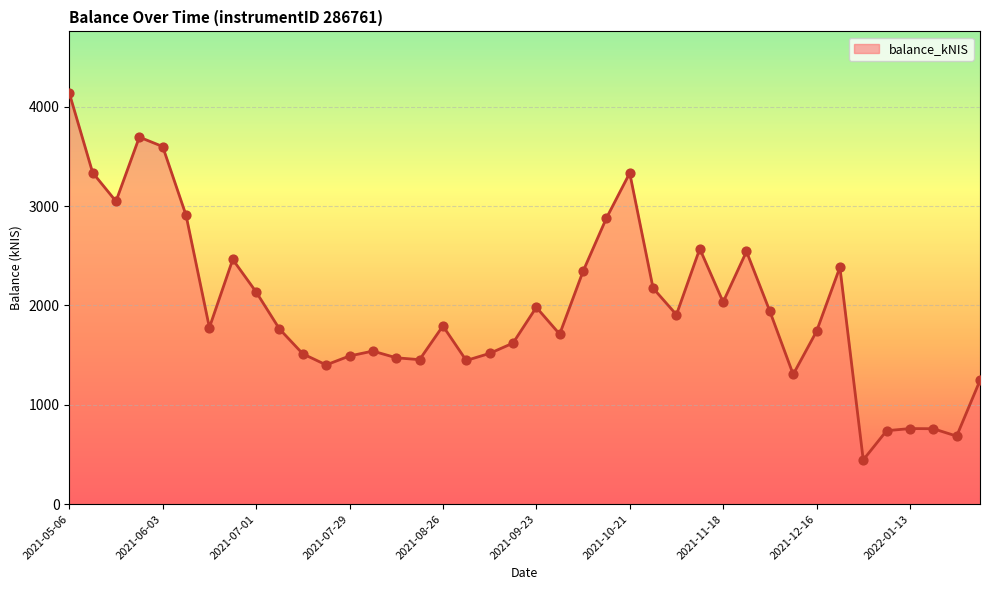

What is the maximum value shown in the chart?

4137.9